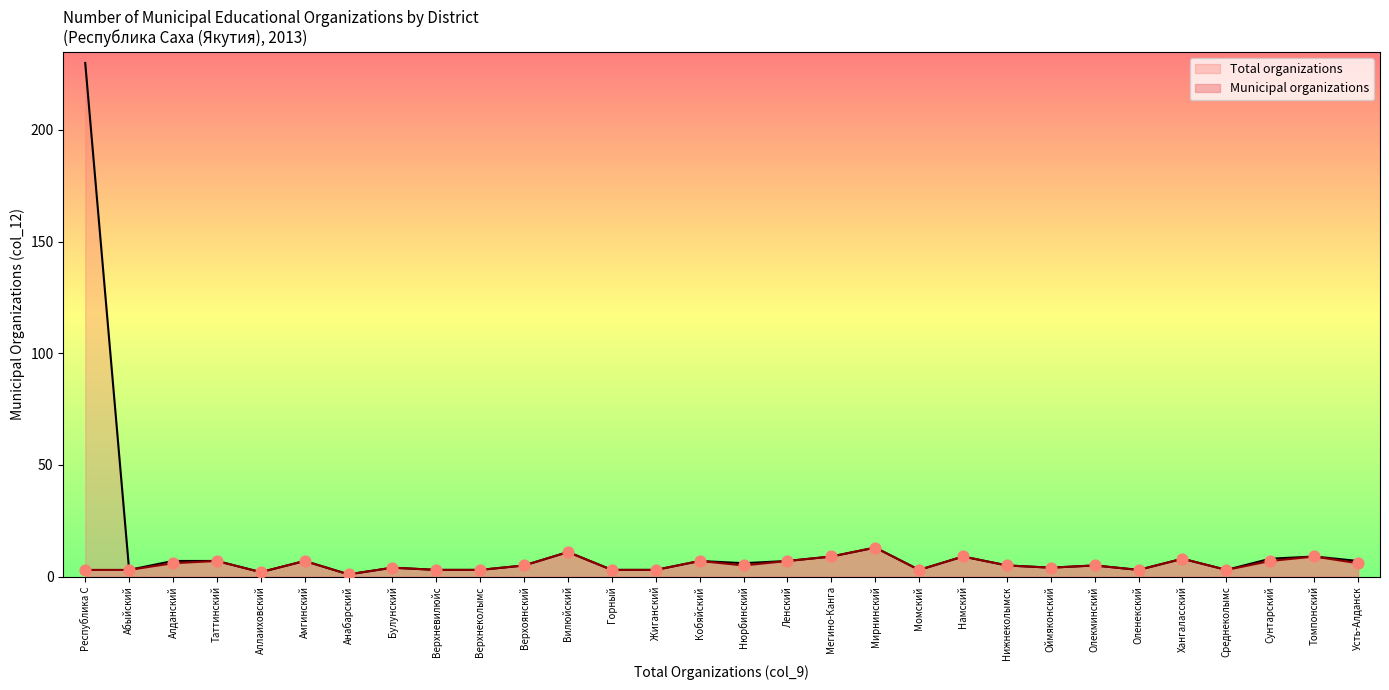

What is the change in value from Вилюйский to Томпонский?

-2